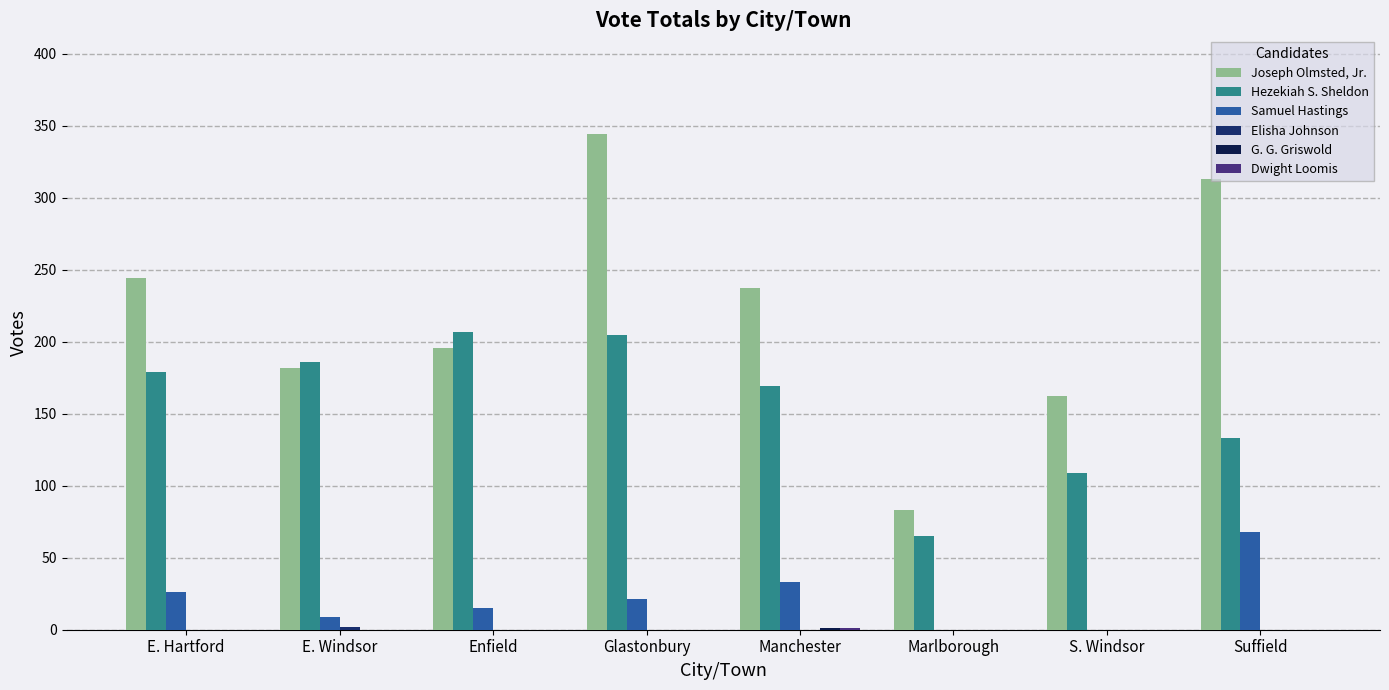

What is the sum of all Joseph Olmsted, Jr. values?

1761